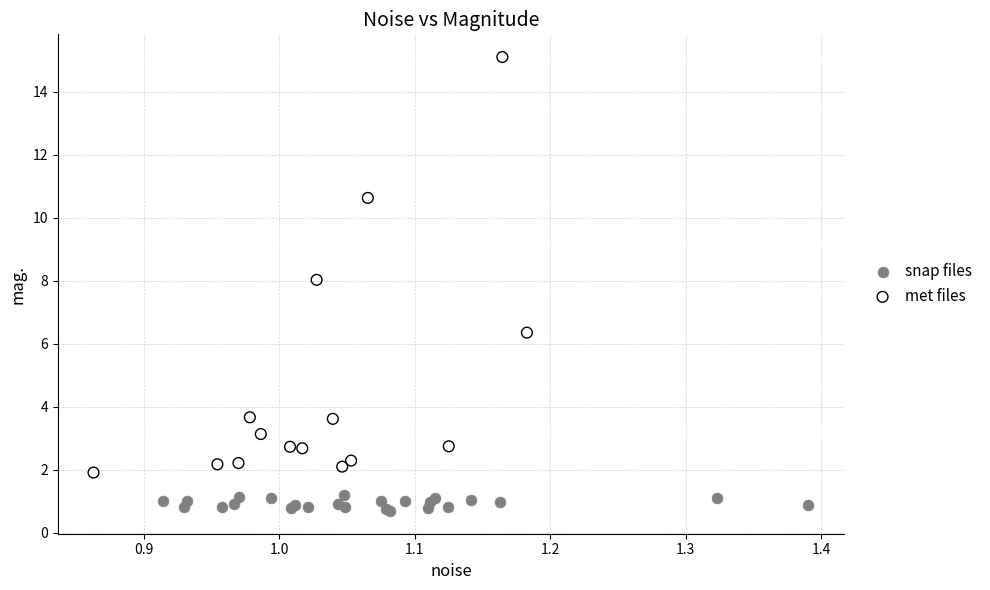

Which series has the largest Y range (max minus min)?

met files